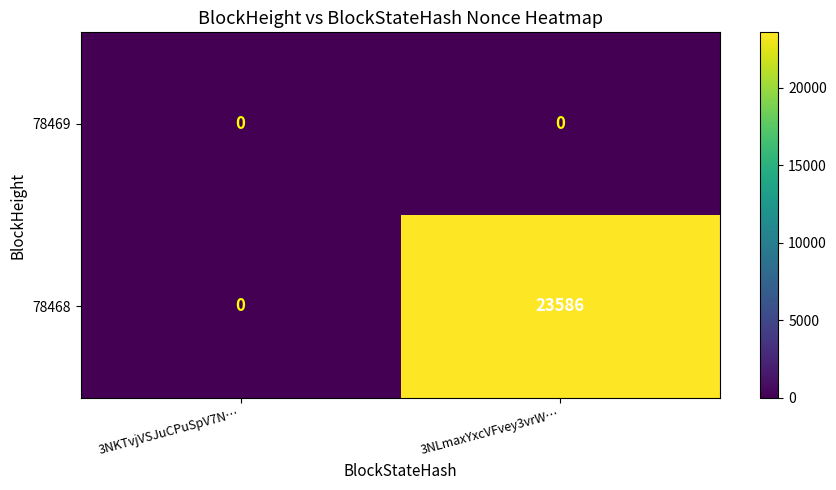

At which category does the chart reach its peak across all series?

3NLmaxYxcVFvey3vrW…